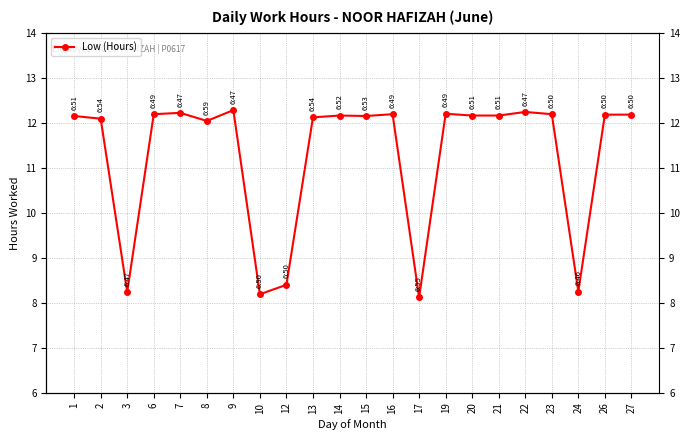

List the labels in order of value, smallest first.

17, 10, 3, 24, 12, 8, 2, 13, 1, 15, 14, 20, 21, 26, 27, 6, 16, 23, 19, 7, 22, 9